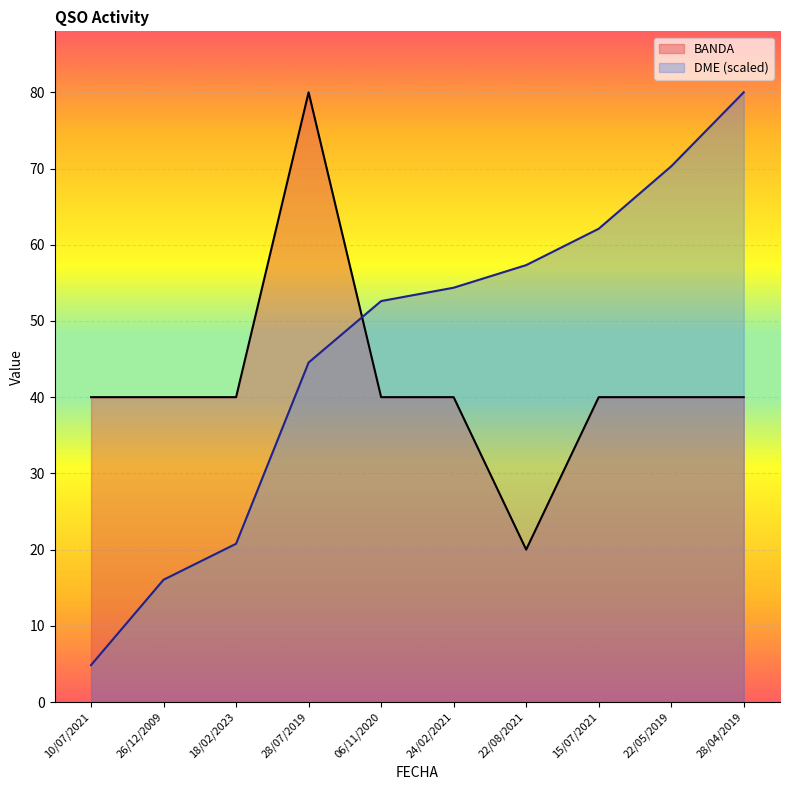

In BANDA, how many points are lower than both neighbors (excluding endpoints)?

1